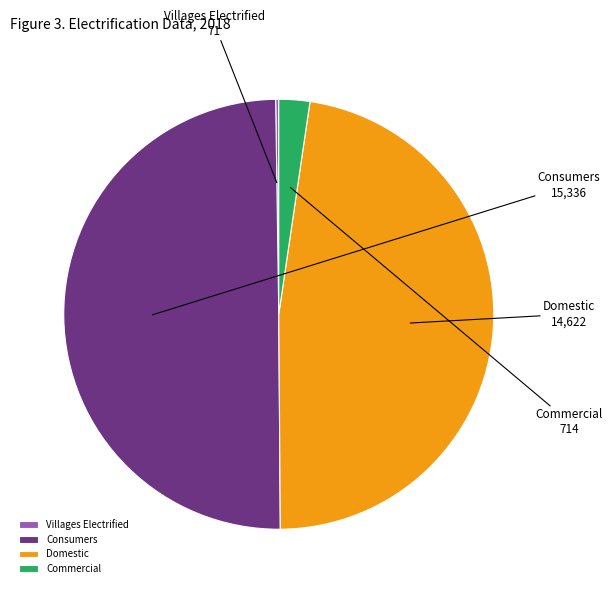

Which has a higher value, Consumers or Domestic?

Consumers